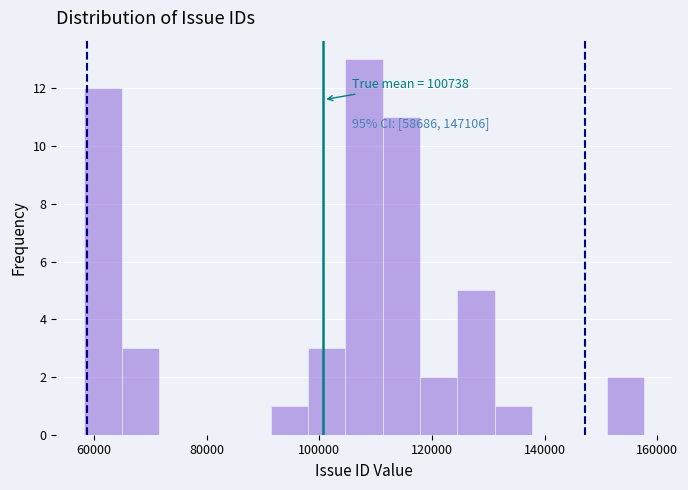

Read against the x-axis, roughly where is the centre of the tallest bar?

108000